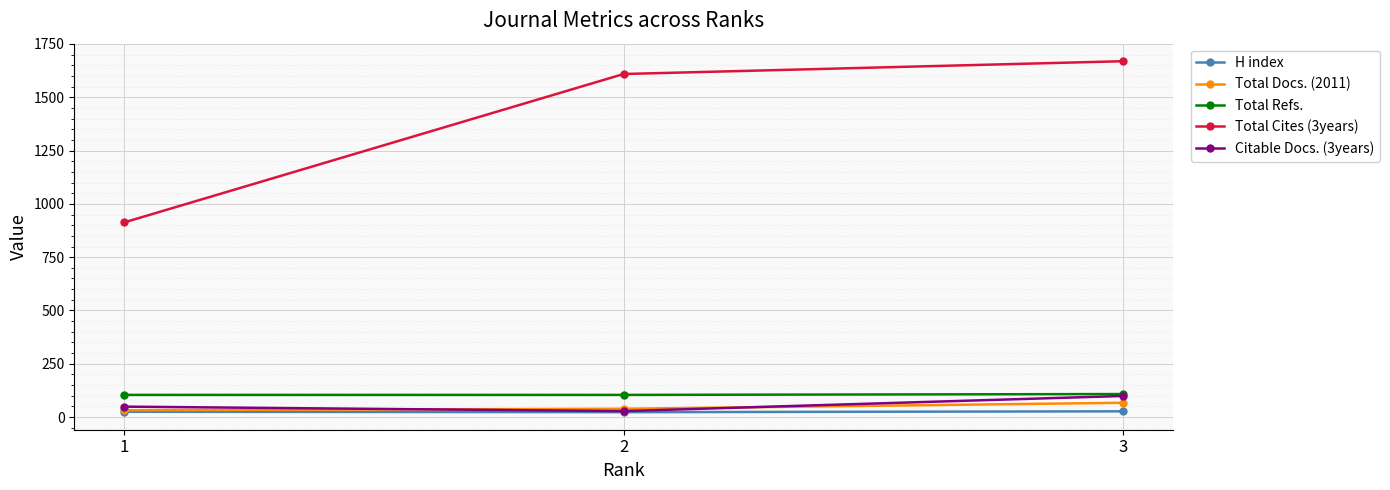

Which series has the widest spread of values?

Total Cites (3years)